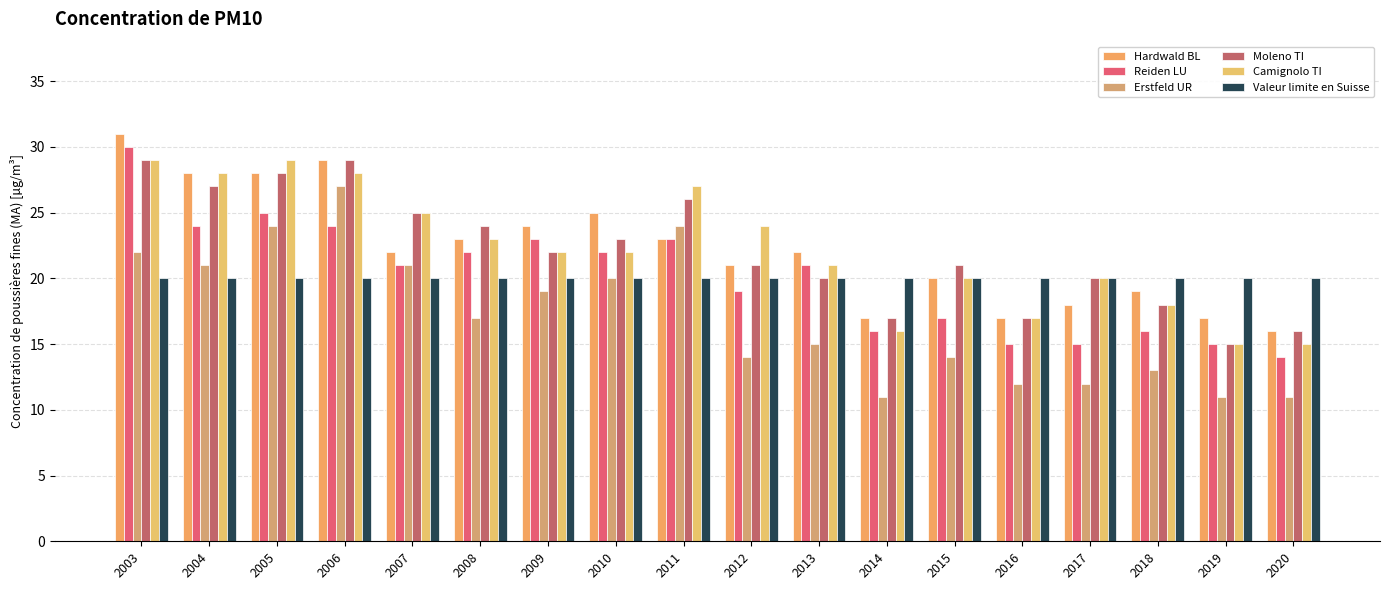

What is the value of the Erstfeld UR bar at the 18th from the left?

11